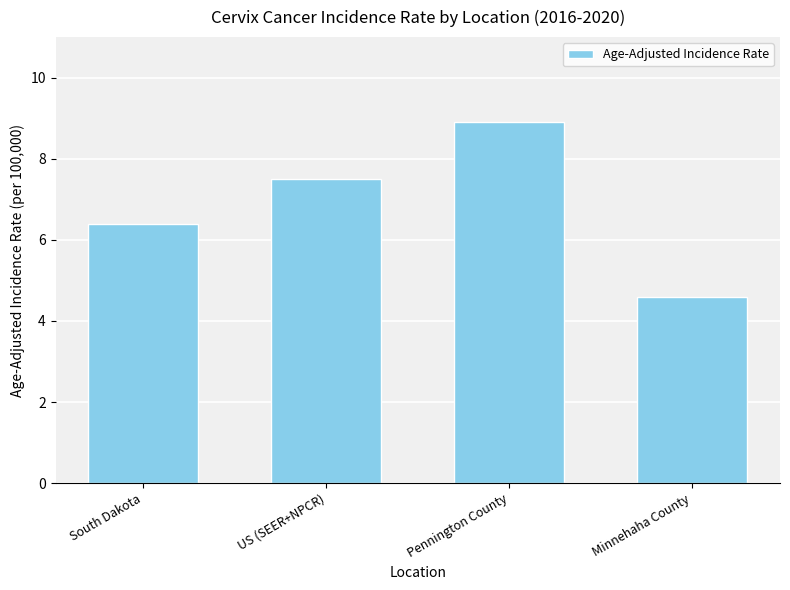

Between Pennington County and Minnehaha County, which is larger?

Pennington County